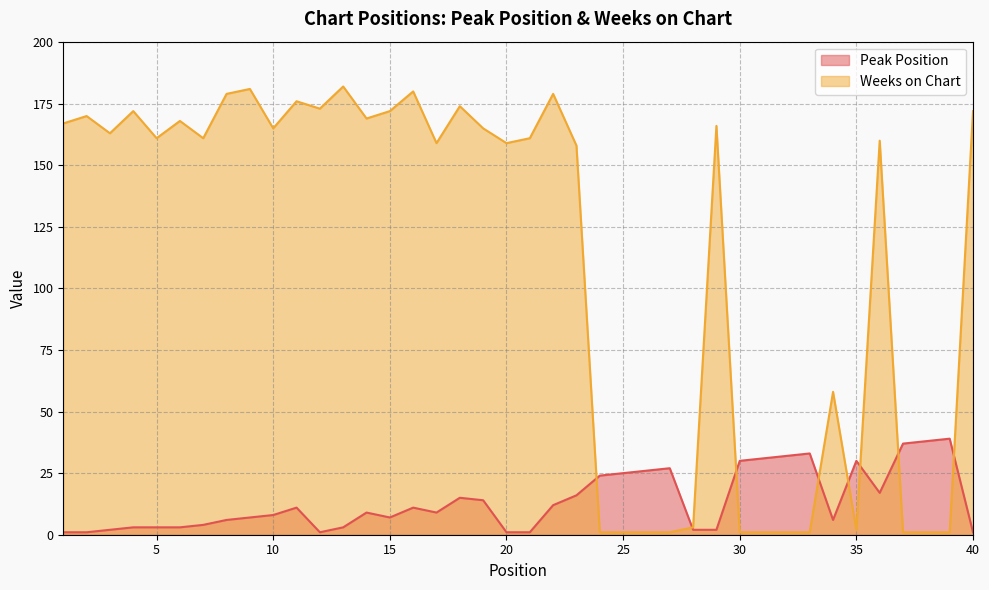

What are all the series names shown in the legend?

Peak Position, Weeks on Chart